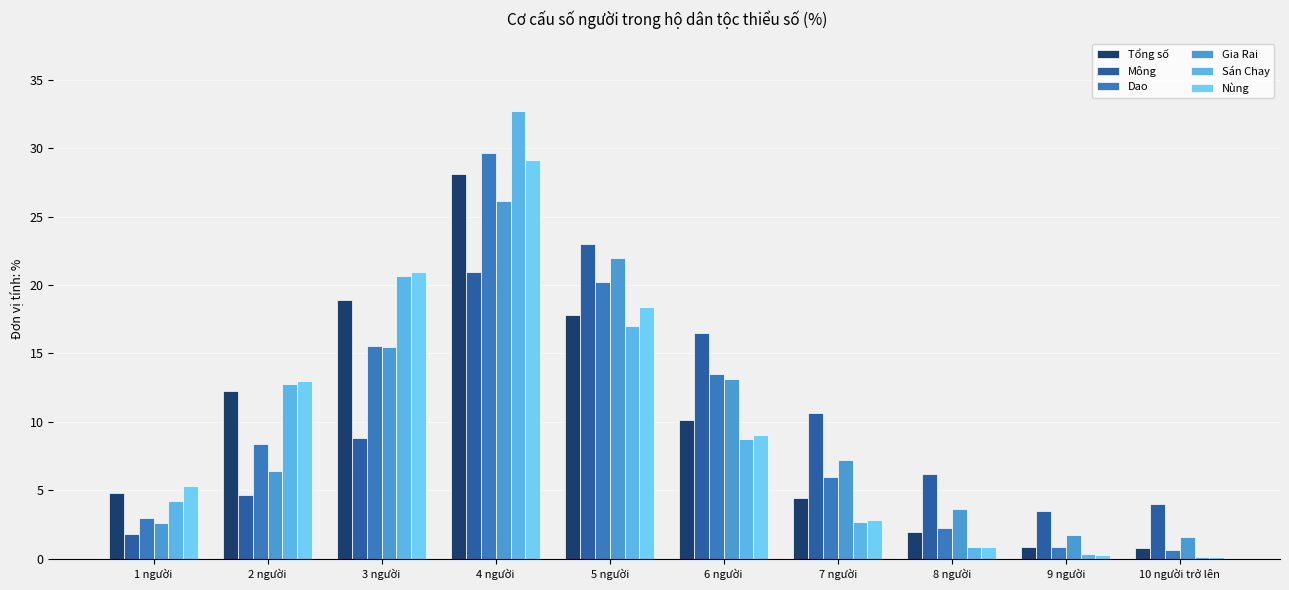

Reading left to right, transcribe all the data shown in this chart.

Tổng số: 1 người=4.8	2 người=12.2	3 người=18.9	4 người=28.1	5 người=17.8	6 người=10.2	7 người=4.4	8 người=1.9	9 người=0.9	10 người trở lên=0.8
Mông: 1 người=1.8	2 người=4.7	3 người=8.8	4 người=20.9	5 người=23.0	6 người=16.5	7 người=10.7	8 người=6.2	9 người=3.5	10 người trở lên=4.0
Dao: 1 người=3.0	2 người=8.4	3 người=15.6	4 người=29.7	5 người=20.2	6 người=13.5	7 người=6.0	8 người=2.3	9 người=0.9	10 người trở lên=0.6
Gia Rai: 1 người=2.6	2 người=6.4	3 người=15.5	4 người=26.2	5 người=22.0	6 người=13.1	7 người=7.2	8 người=3.6	9 người=1.8	10 người trở lên=1.6
Sán Chay: 1 người=4.2	2 người=12.8	3 người=20.6	4 người=32.7	5 người=17.0	6 người=8.8	7 người=2.7	8 người=0.8	9 người=0.3	10 người trở lên=0.1
Nùng: 1 người=5.3	2 người=13.0	3 người=20.9	4 người=29.1	5 người=18.4	6 người=9.1	7 người=2.8	8 người=0.9	9 người=0.3	10 người trở lên=0.2